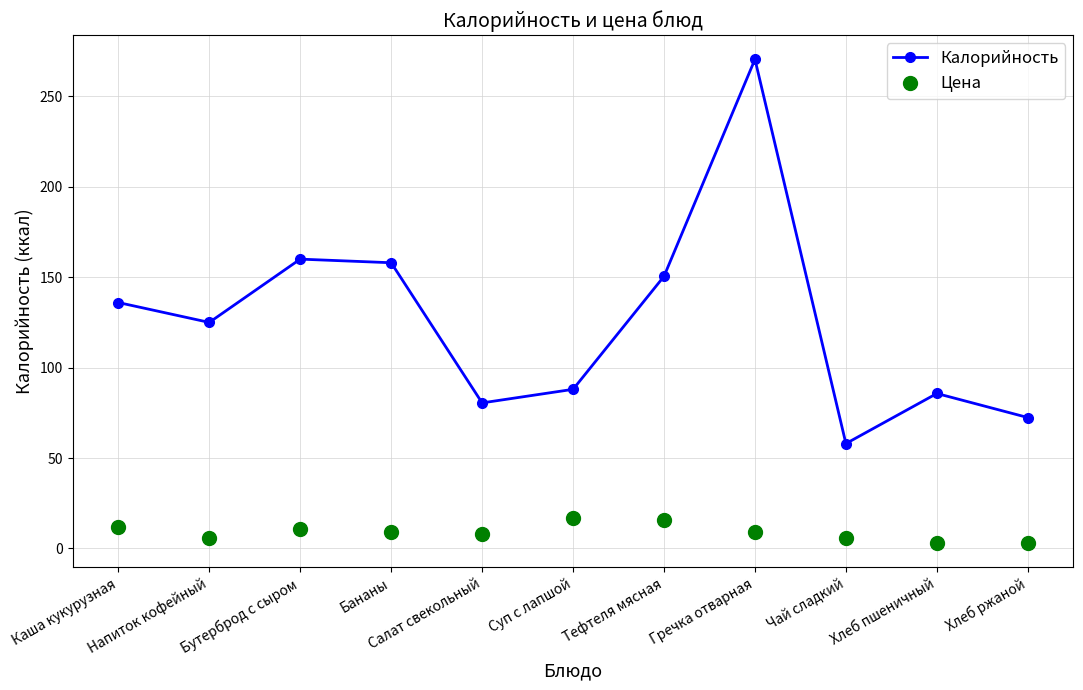

Rank the series by their maximum value, from highest to lowest.

Калорийность, Цена